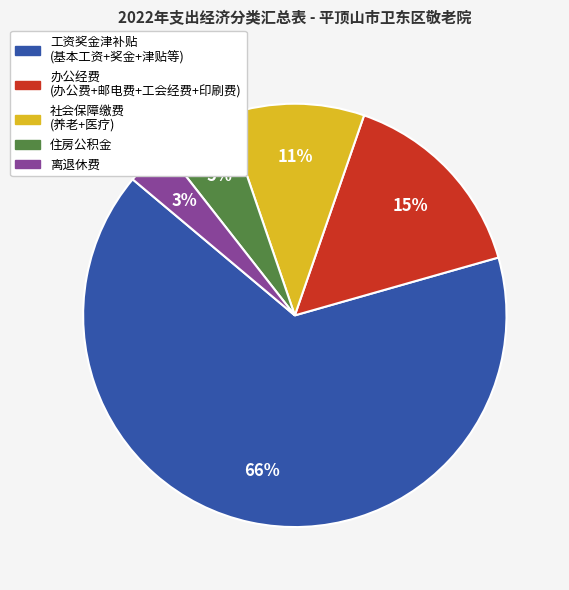

To the nearest percent, what is the average slice percentage?

20%